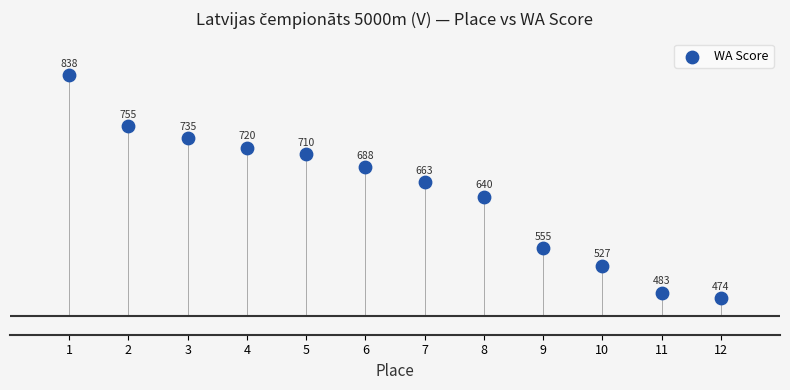

What Y value in the scatter plot is closest to 656?

663